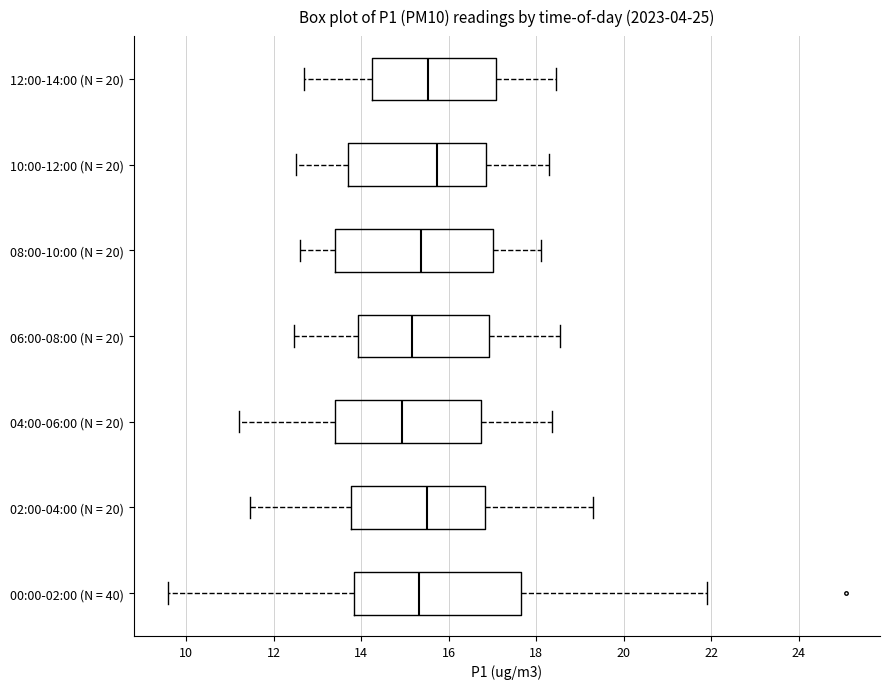

Reading bottom to top, transcribe this box plot: for each box, give where its median line is, the range the box spans, and where its two whiskers end, as read against the x-axis. The values are not printed on the chart, so give them approximately, as read against the axis.

00:00-02:00 (N = 40): median 15.4, box 13.8 to 17.6, whiskers 9.6 to 22.0
02:00-04:00 (N = 20): median 15.6, box 13.8 to 16.8, whiskers 11.4 to 19.4
04:00-06:00 (N = 20): median 15.0, box 13.4 to 16.8, whiskers 11.2 to 18.4
06:00-08:00 (N = 20): median 15.2, box 14.0 to 17.0, whiskers 12.4 to 18.6
08:00-10:00 (N = 20): median 15.4, box 13.4 to 17.0, whiskers 12.6 to 18.2
10:00-12:00 (N = 20): median 15.8, box 13.6 to 16.8, whiskers 12.6 to 18.4
12:00-14:00 (N = 20): median 15.6, box 14.2 to 17.0, whiskers 12.8 to 18.4